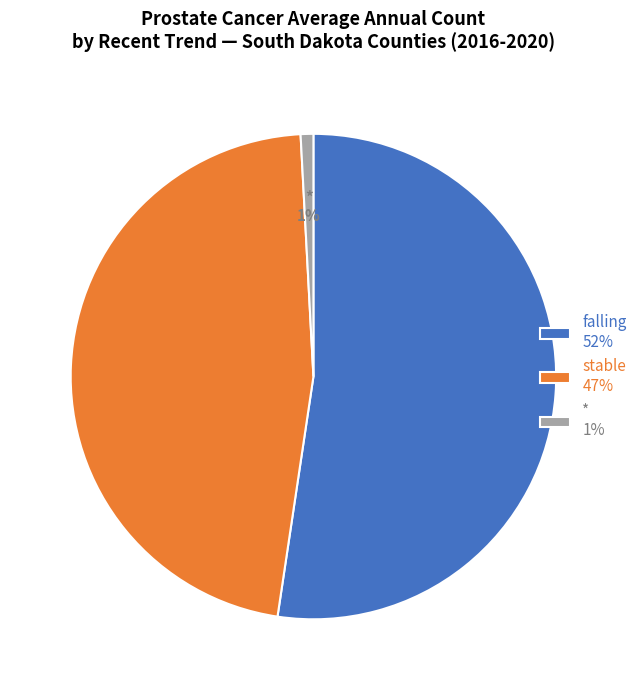

Does stable account for over 50% of the chart?

No